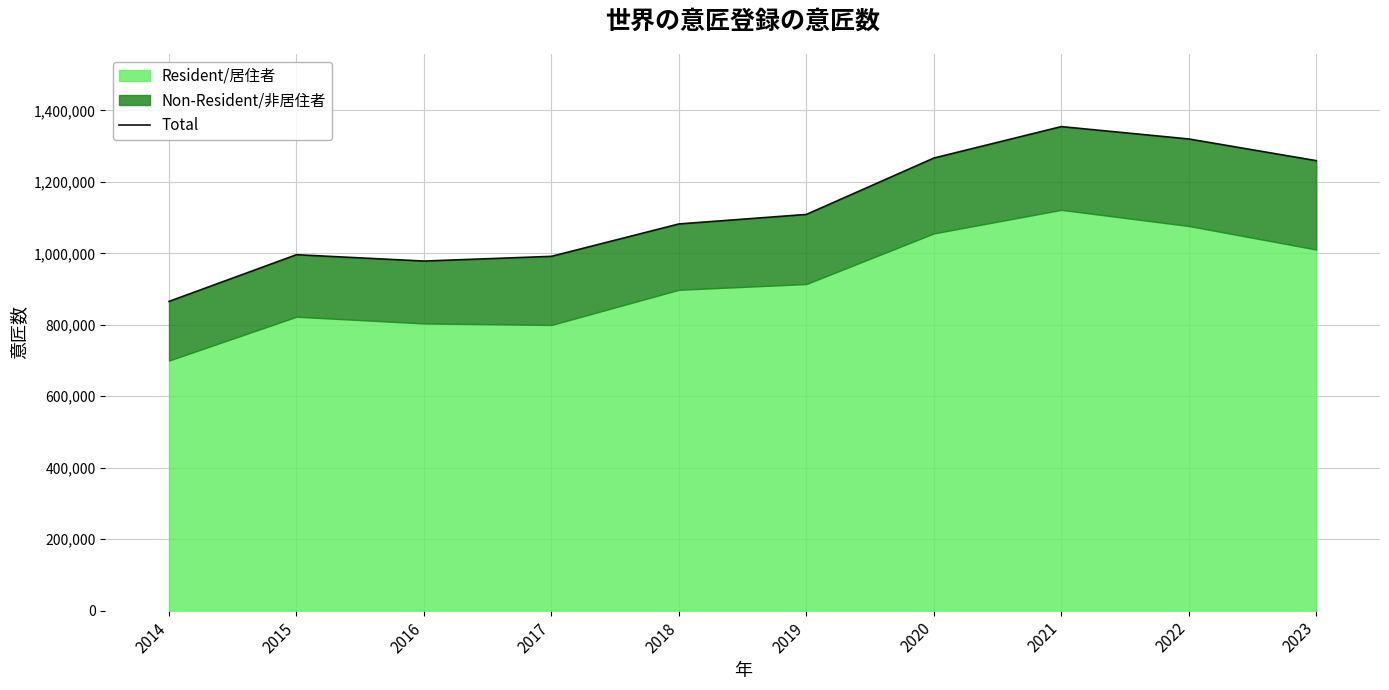

What is the value of the 8th point from the left?

1354700